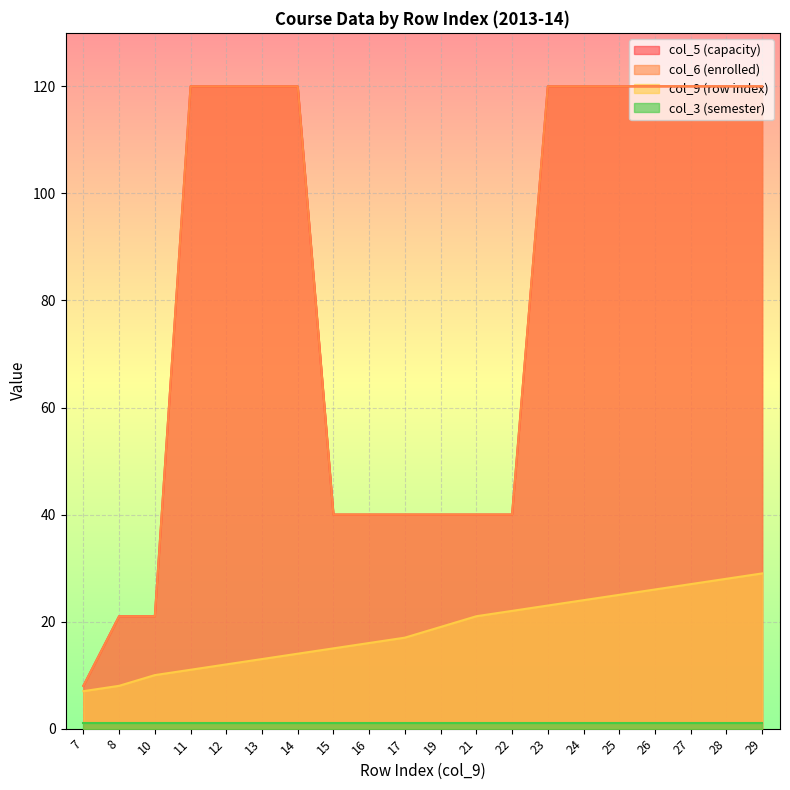

Which series has the largest total across all categories?

col_6 (enrolled)